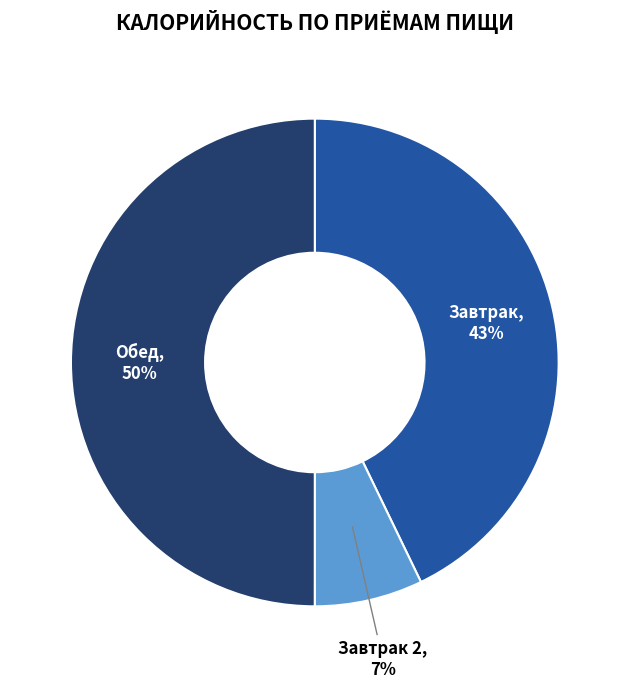

What is the smallest slice in the pie chart?

Завтрак 2